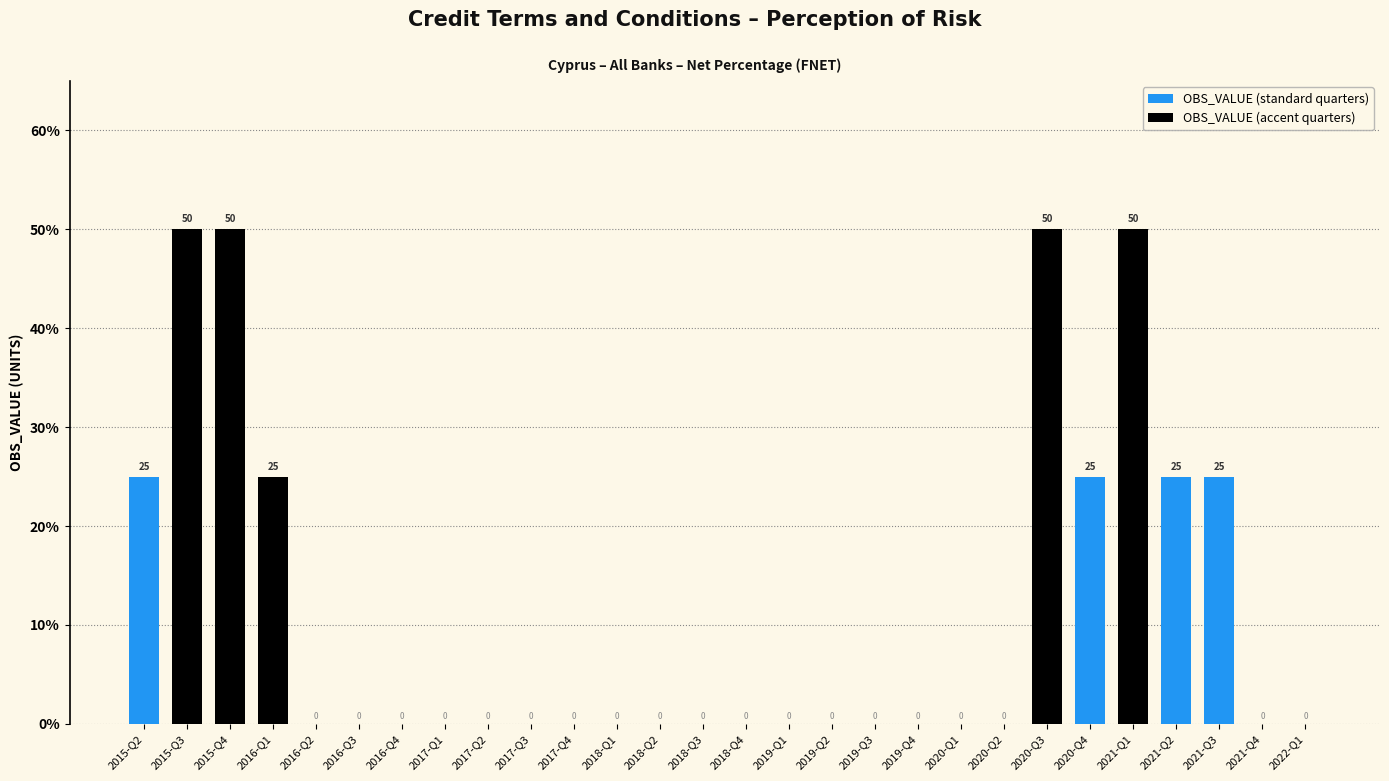

What is the greatest value displayed?

50